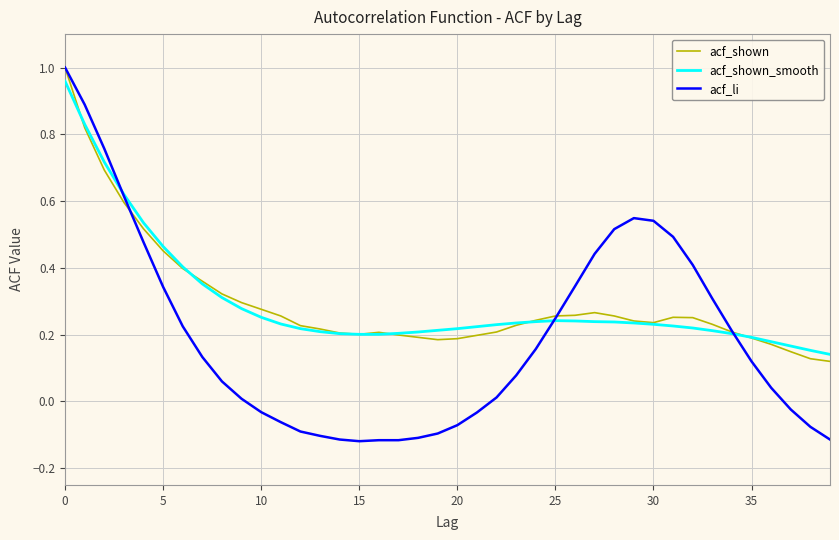

How many distinct data groups are displayed?

3